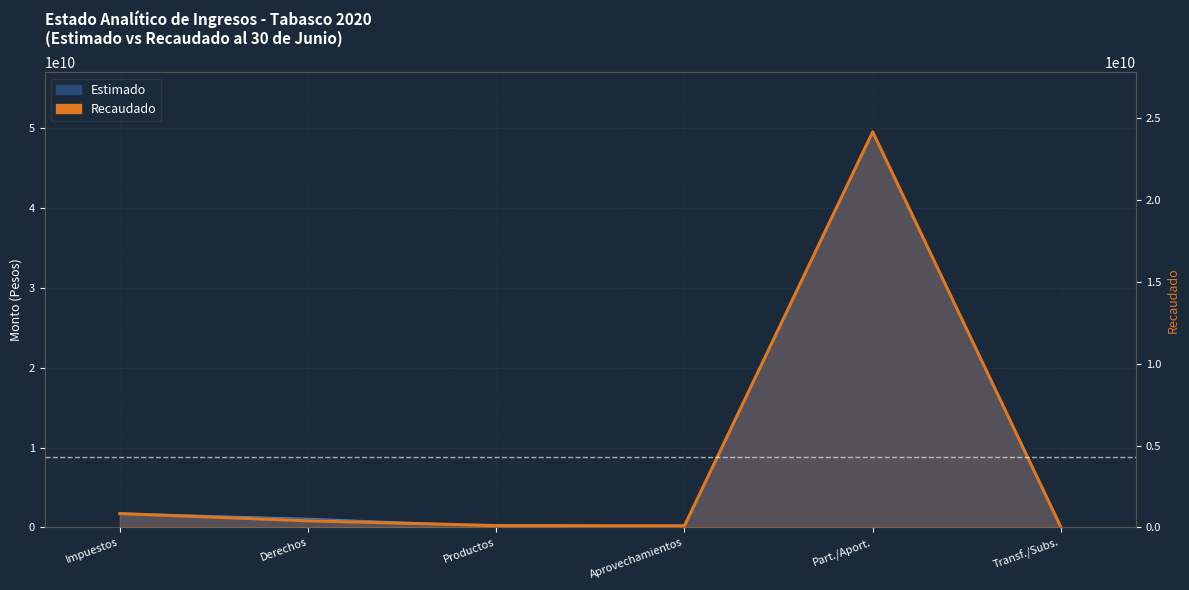

Reading left to right, extract all data points from this chart.

841957687.8	399606897.9	108547807.5	96949634.0	24178642383.2	6895801.9